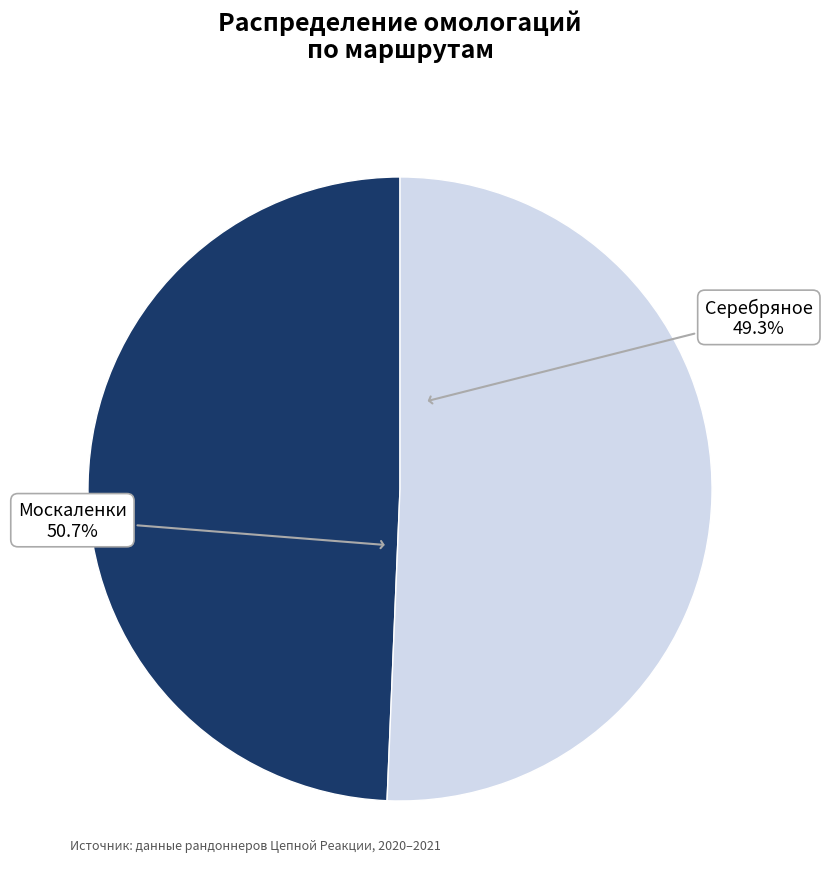

Count the number of slices in the pie.

2